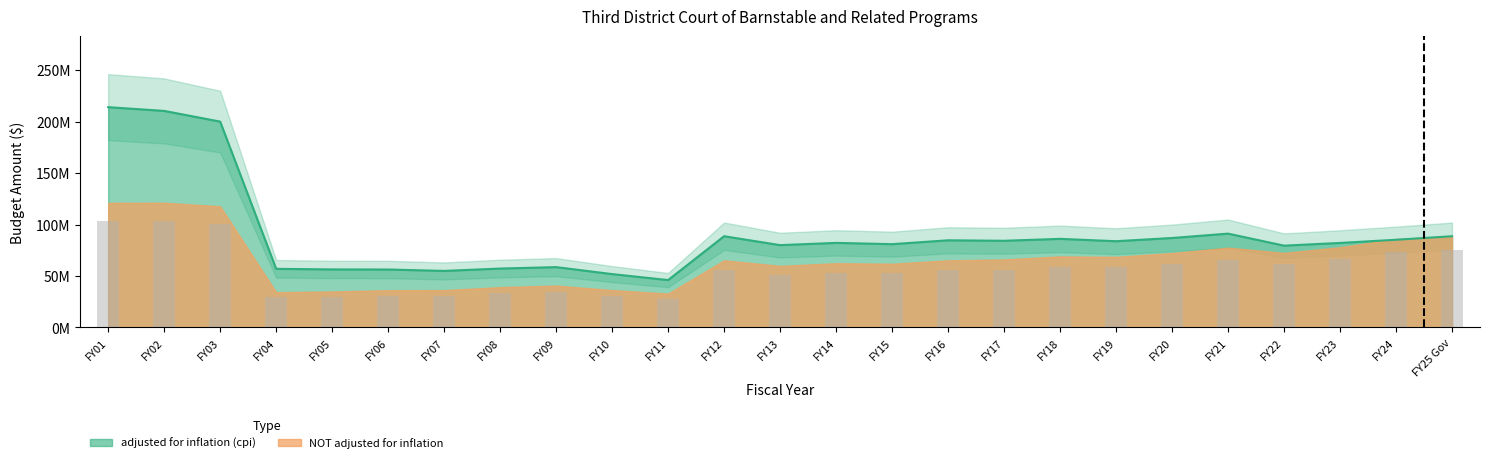

The chart shows a value of 79482936 at FY22. True or false?

True